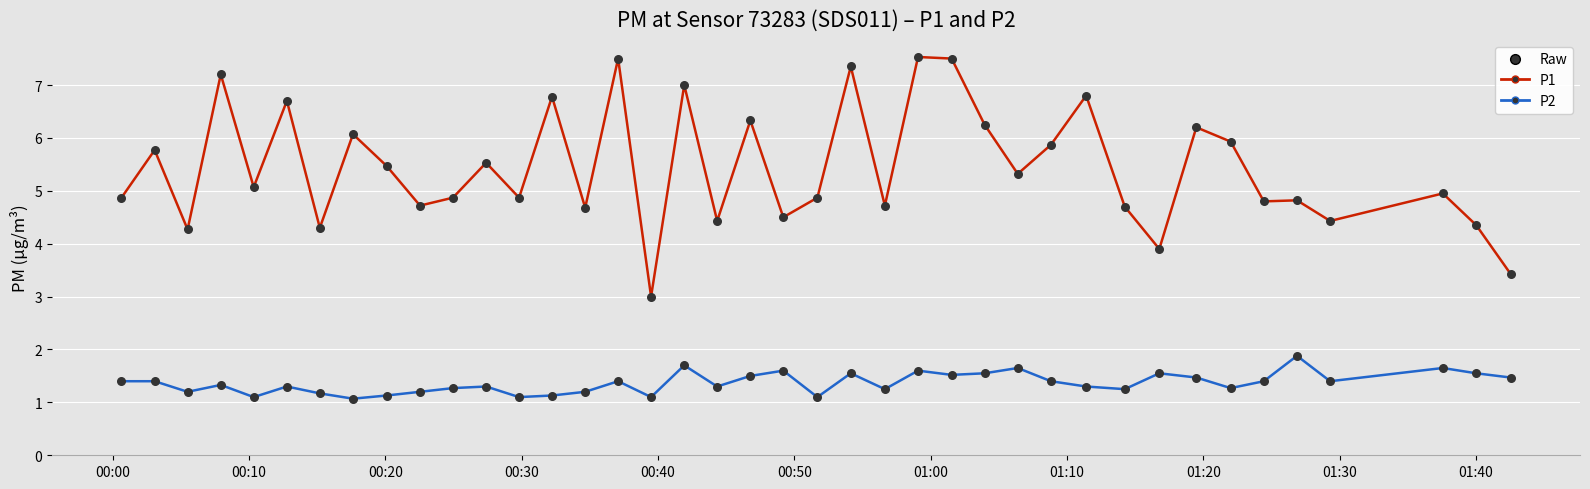

What is the greatest value displayed?

7.5